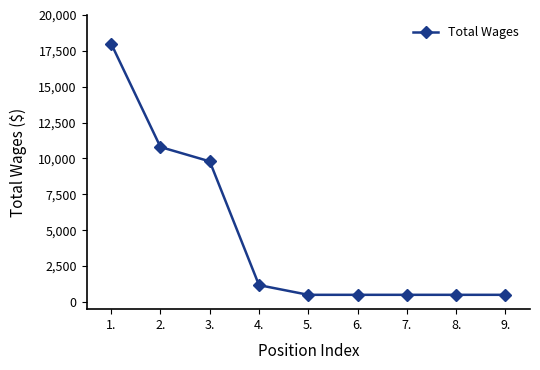

Approximately how many times larger is the value at 9. compared to 5.?

1.0